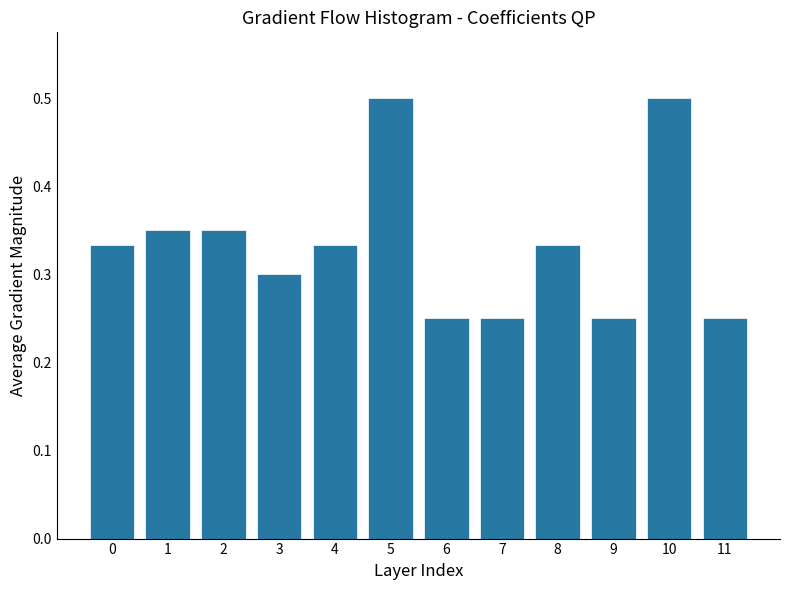

What is the value of the 6th bar from the left?

0.5